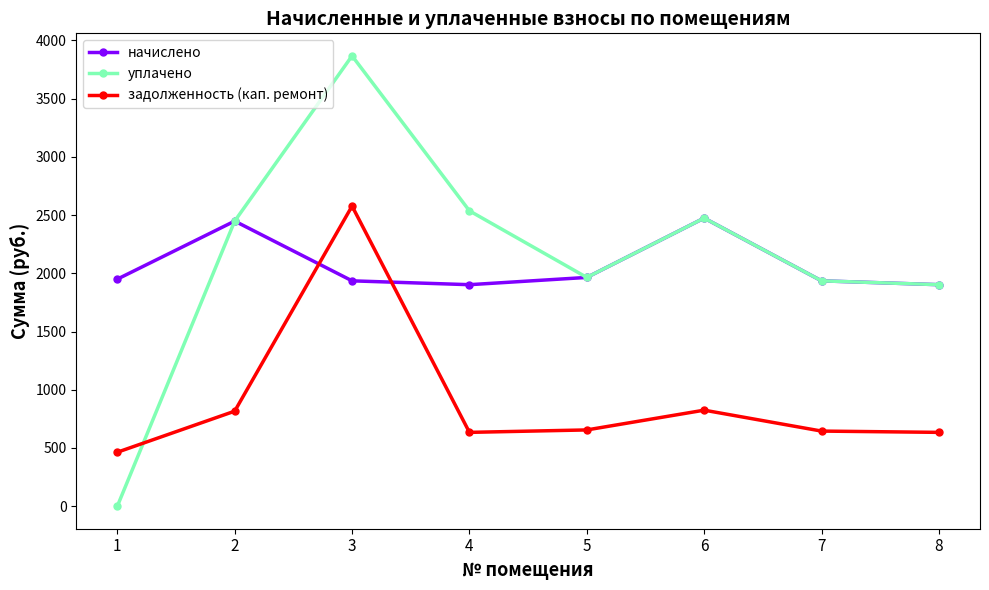

How many lines are shown in the chart?

3